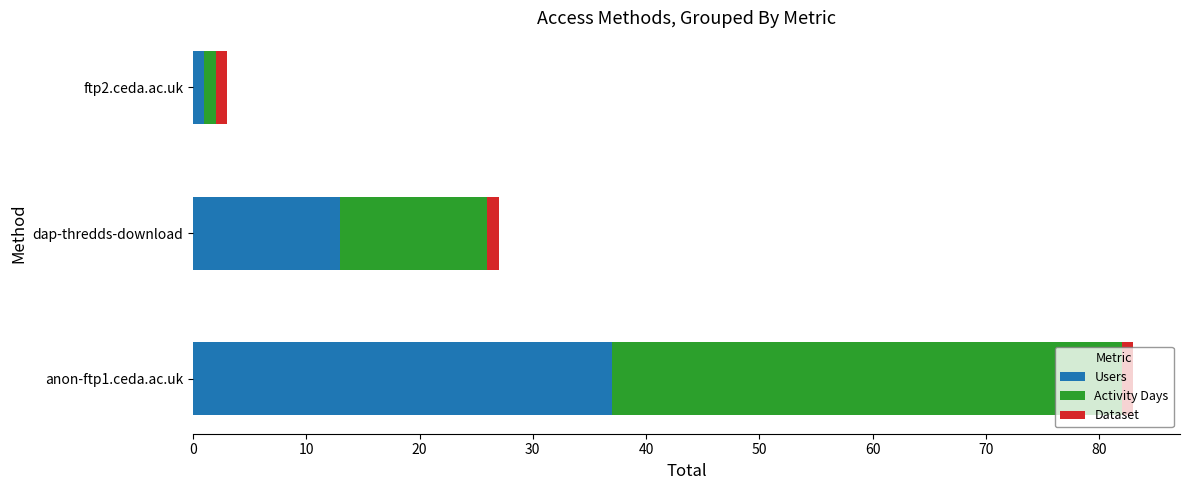

At which category is the sum across all series the highest?

anon-ftp1.ceda.ac.uk